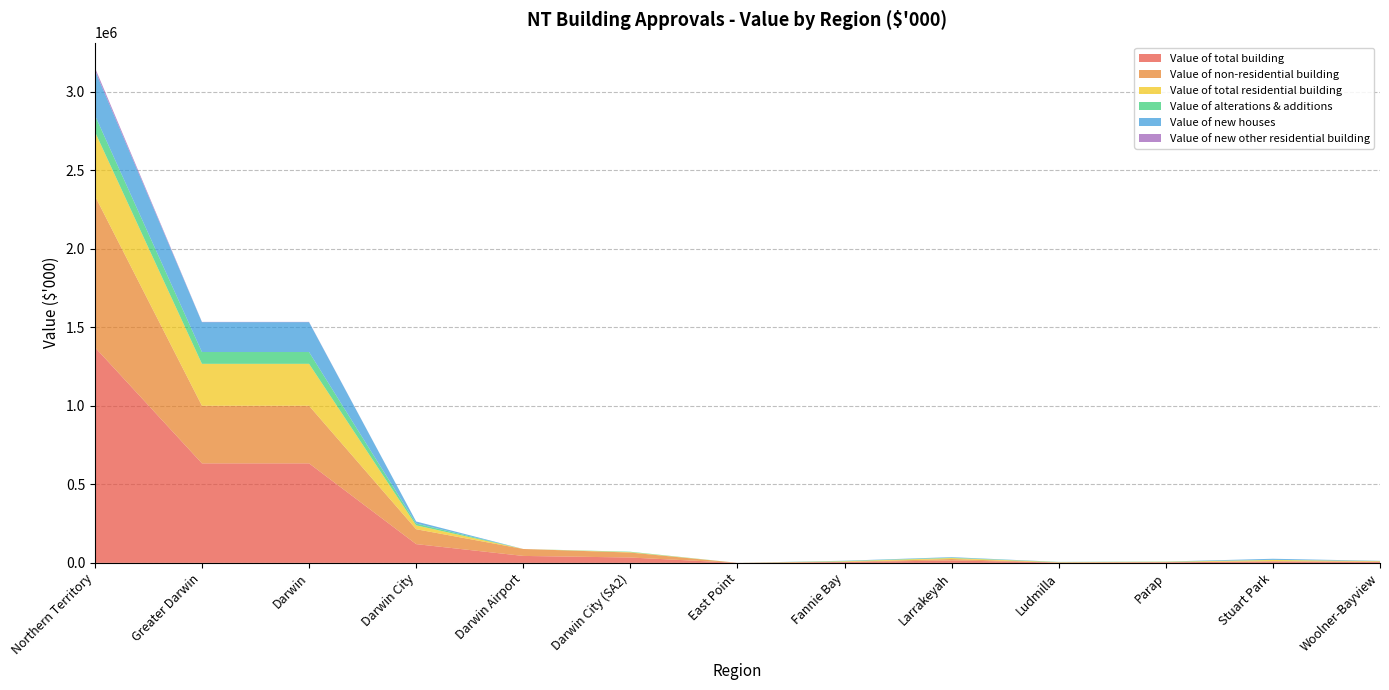

Reading right to left, what are all the values shown in this chart?

Value of total building: 5526.7	9215.3	3504.5	2298.0	15296.9	5159.5	103.2	34166.1	44259.8	119530.1	634057.1	634057.1	1373781.7
Value of non-residential building: 3552.0	1546.4	2074.6	550.0	9386.8	1852.4	103.2	31571.9	44259.8	94897.1	366897.0	366897.0	964911.0
Value of total residential building: 1975.0	7669.0	1430.0	1748.0	5910.0	3307.0	0.0	2594.0	0.0	24633.0	267160.0	267160.0	408871.0
Value of alterations & additions: 972.8	912.8	1429.9	1361.5	2552.4	1768.1	0.0	2594.2	0.0	11591.7	75254.3	75254.3	105059.2
Value of new houses: 1001.9	6756.1	0.0	386.6	3357.8	1539.0	0.0	0.0	0.0	13041.3	190352.8	190352.8	287328.7
Value of new other residential building: 0.0	0.0	0.0	0.0	0.0	0.0	0.0	0.0	0.0	0.0	1553.0	1553.0	16482.8